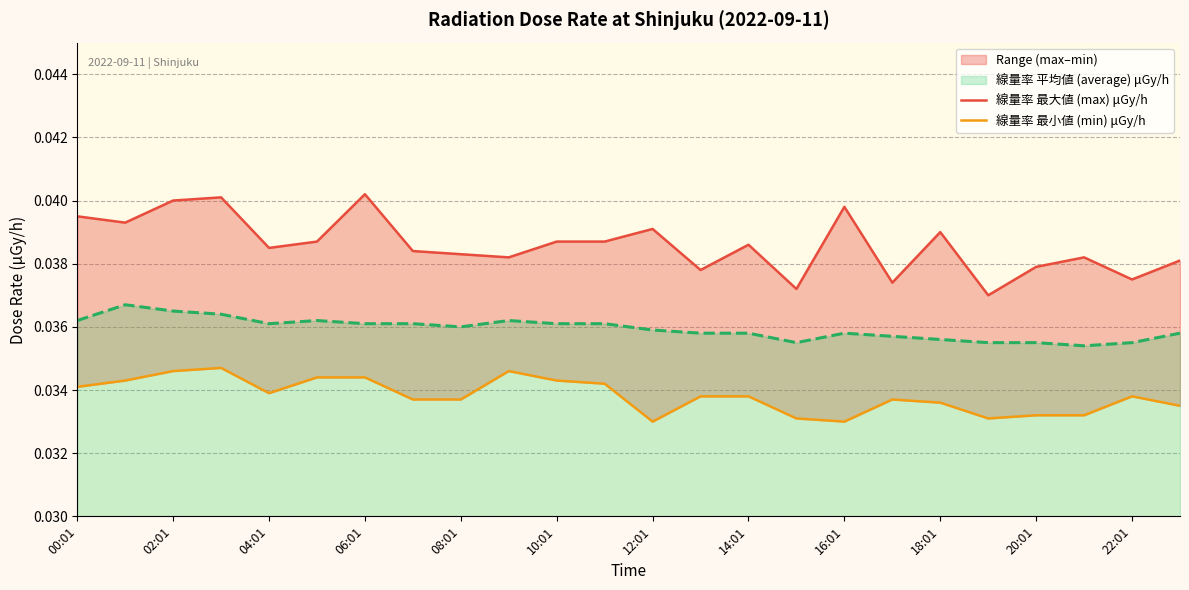

Which series has the largest range (max minus min)?

線量率 最大値 (max) μGy/h